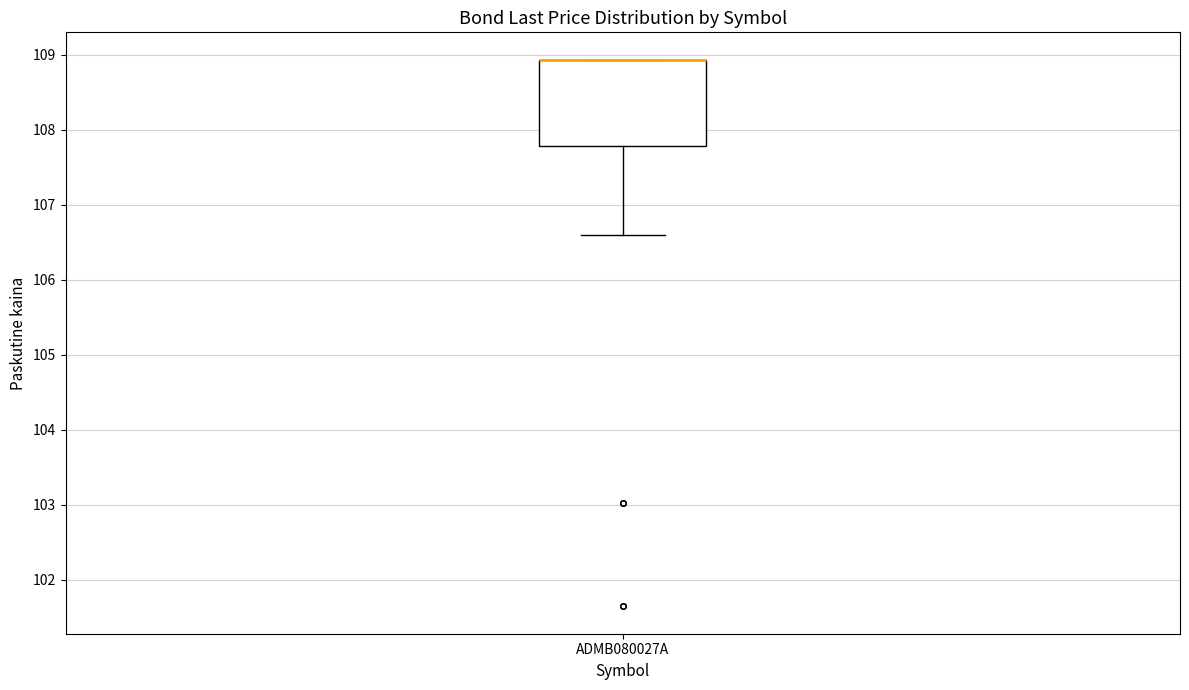

Transcribe this box plot: give where the median line is, the range the box spans, and where the two whiskers end, as read against the y-axis. The values are not printed on the chart, so give them approximately, as read against the axis.

median 108.9 (drawn on the box's upper edge), box 107.8 to 108.9, whiskers 106.6 to 108.9